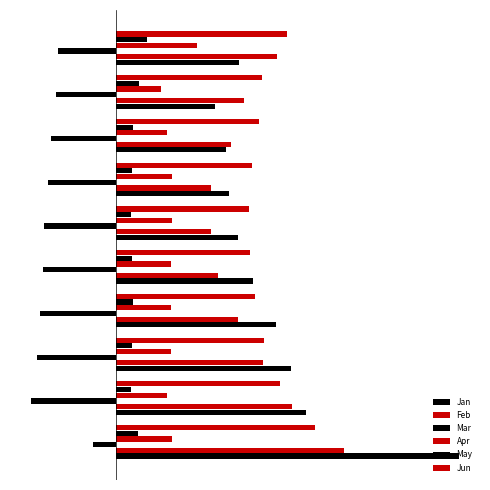

Where is Jun nearest to the value 1?

−0.5